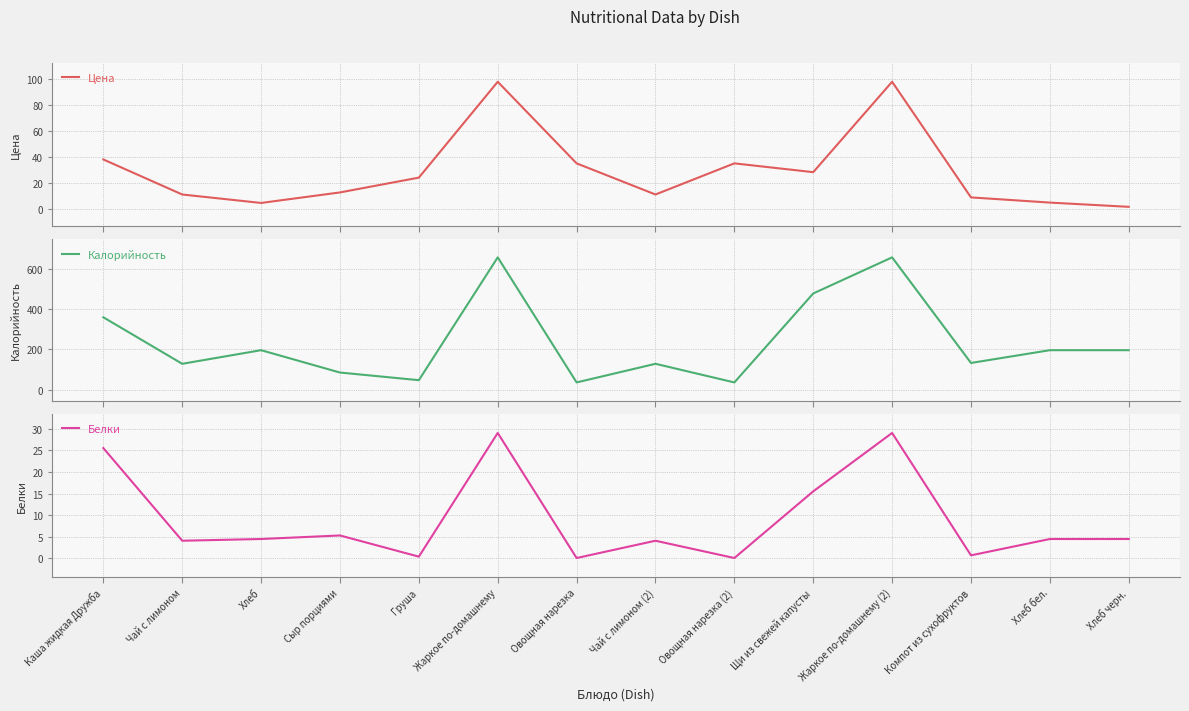

Between Чай с лимоном and Чай с лимоном (2), which series saw the biggest shift?

Цена